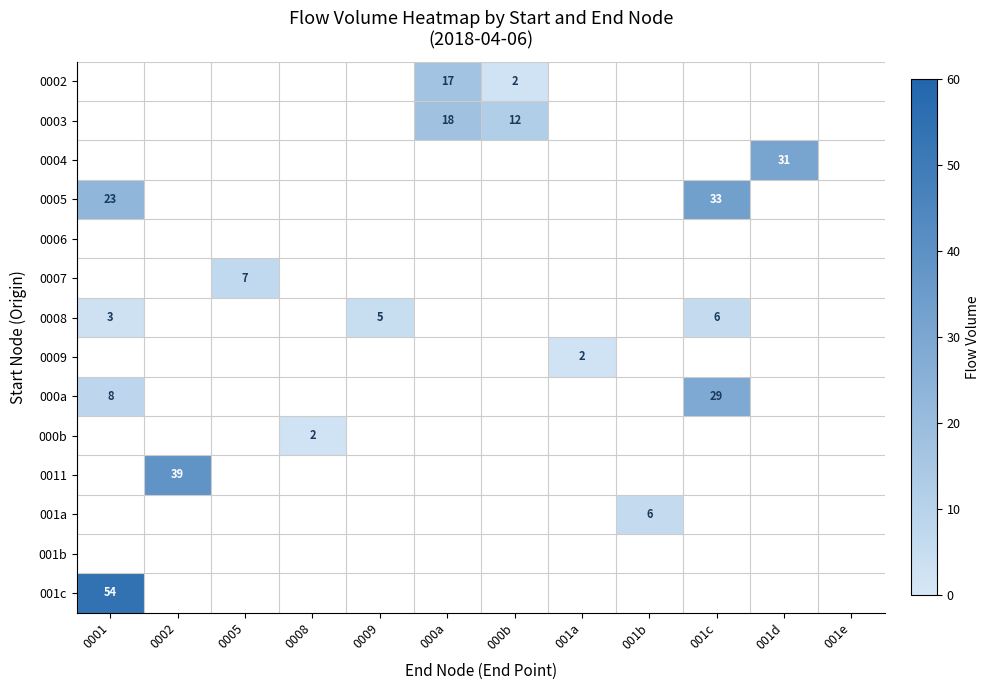

Rank the categories by 001a value from highest to lowest.

001b, 0001, 0002, 0005, 0008, 0009, 000a, 000b, 001a, 001c, 001d, 001e